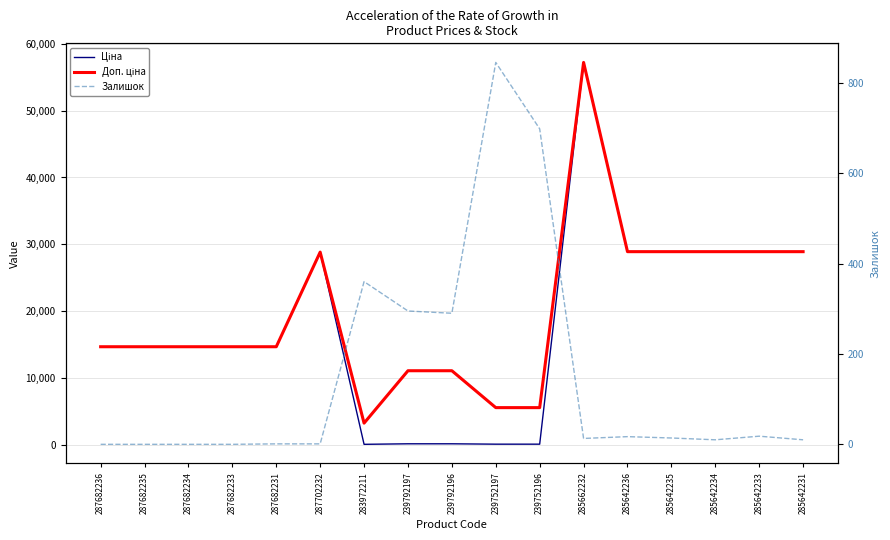

Reading left to right, transcribe all the data shown in this chart.

Ціна: 14649.6	14649.6	14649.6	14649.6	14649.6	28821.8	32.0	110.5	110.5	55.3	55.3	57235.5	28890.3	28890.3	28890.3	28890.3	28890.3
Доп. ціна: 14649.6	14649.6	14649.6	14649.6	14649.6	28821.8	3205.0	11055.0	11055.0	5528.0	5528.0	57235.5	28890.3	28890.3	28890.3	28890.3	28890.3
Залишок: 0.0	0.0	0.0	0.0	1.0	1.0	360.0	295.0	290.0	845.0	698.0	13.0	17.0	14.0	10.0	18.0	10.0